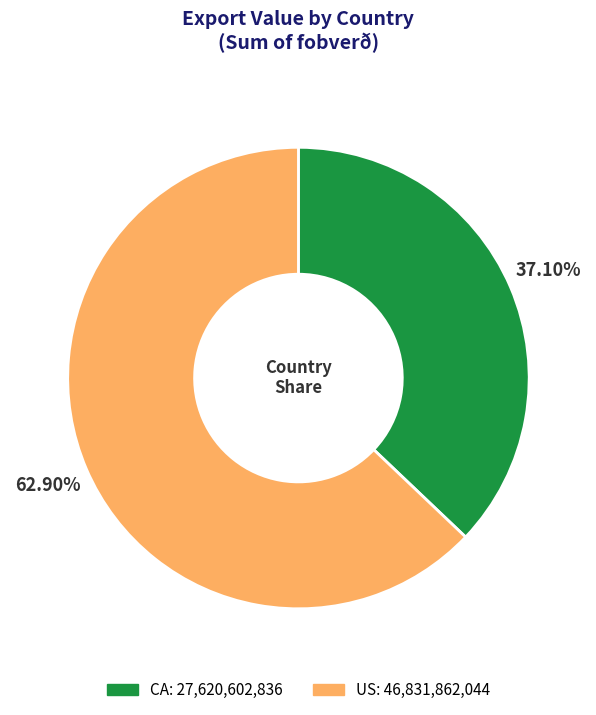

True or false: CA accounts for 47% of the total.

False